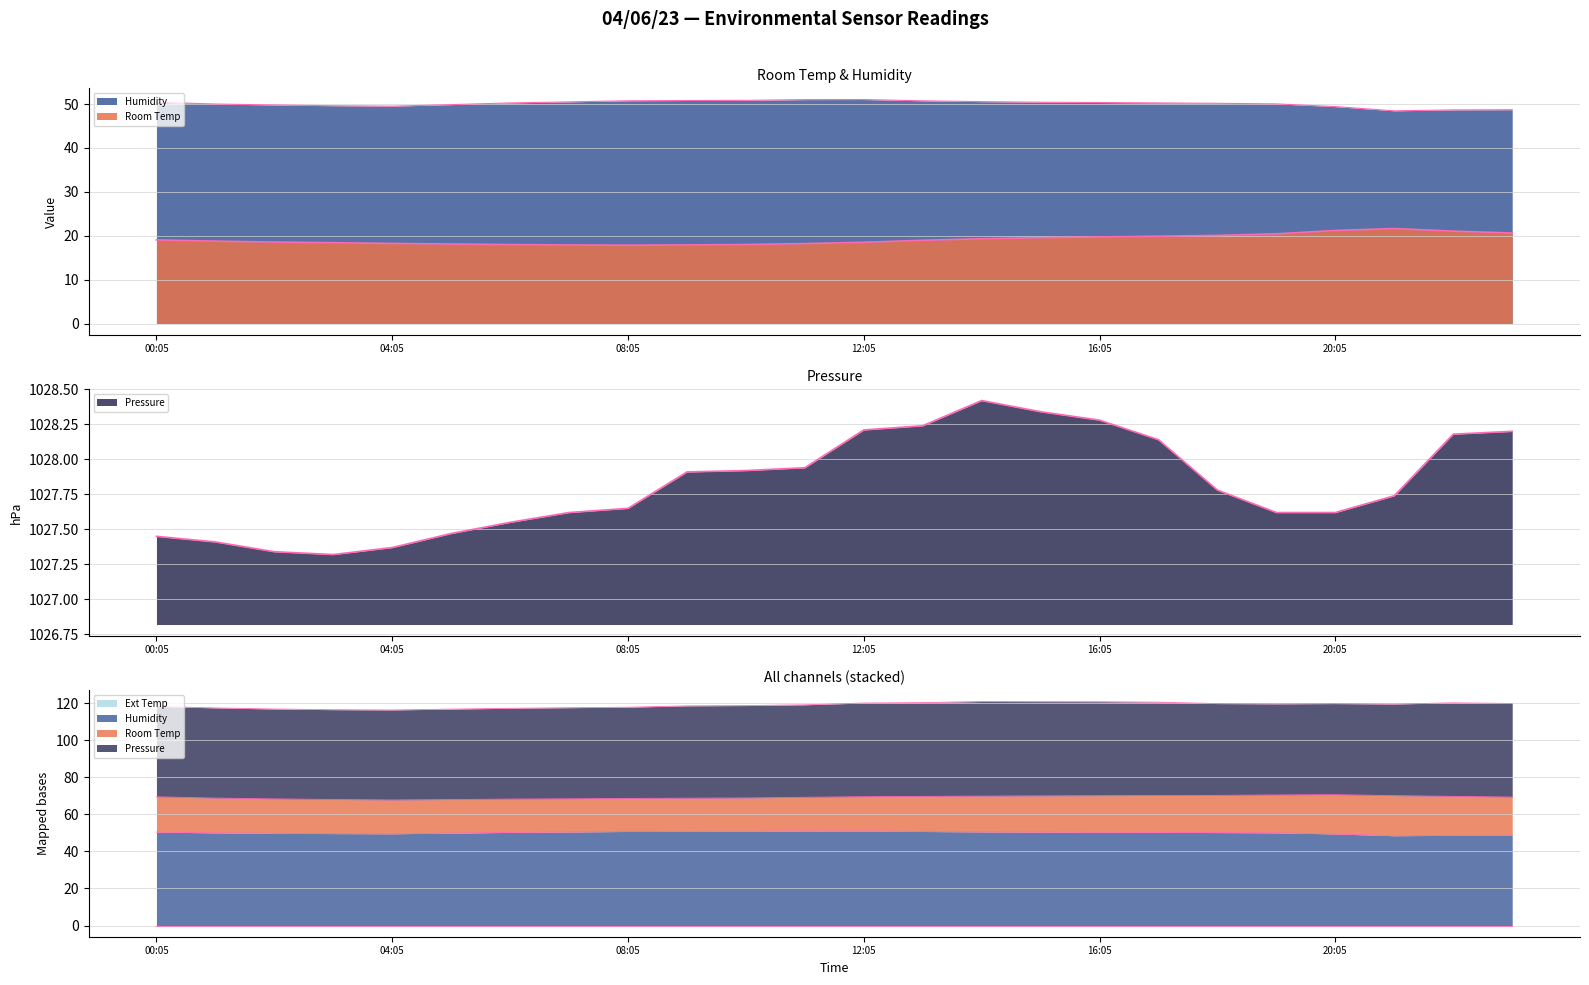

Where does the Room Temp series first go above 18?

00:05